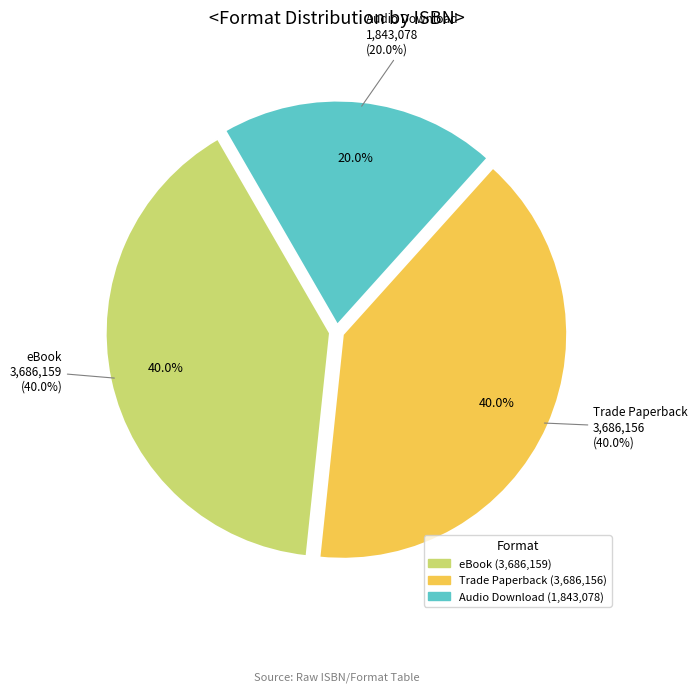

Is 9781668061404 the majority of the pie?

No